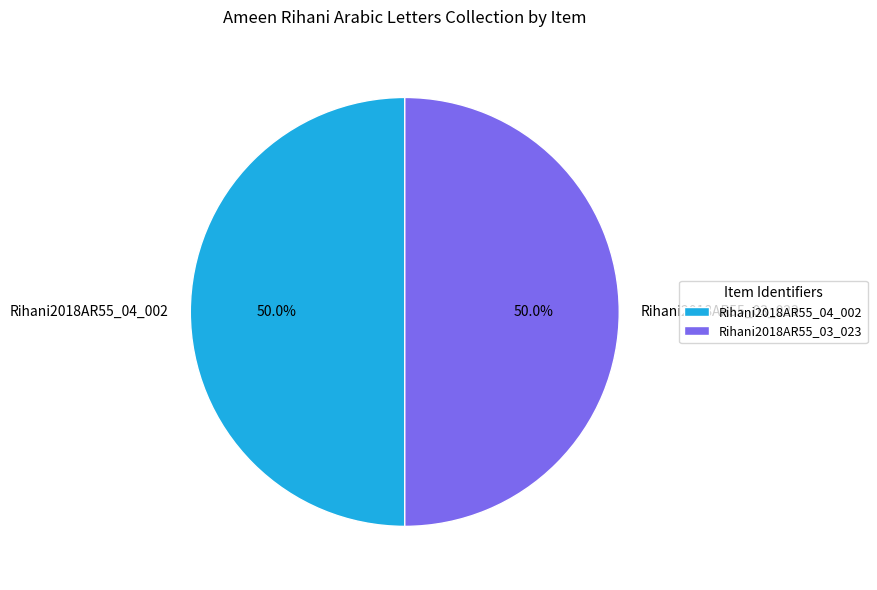

Combined, what portion of the pie is Rihani2018AR55_03_023 and Rihani2018AR55_04_002?

100.0%